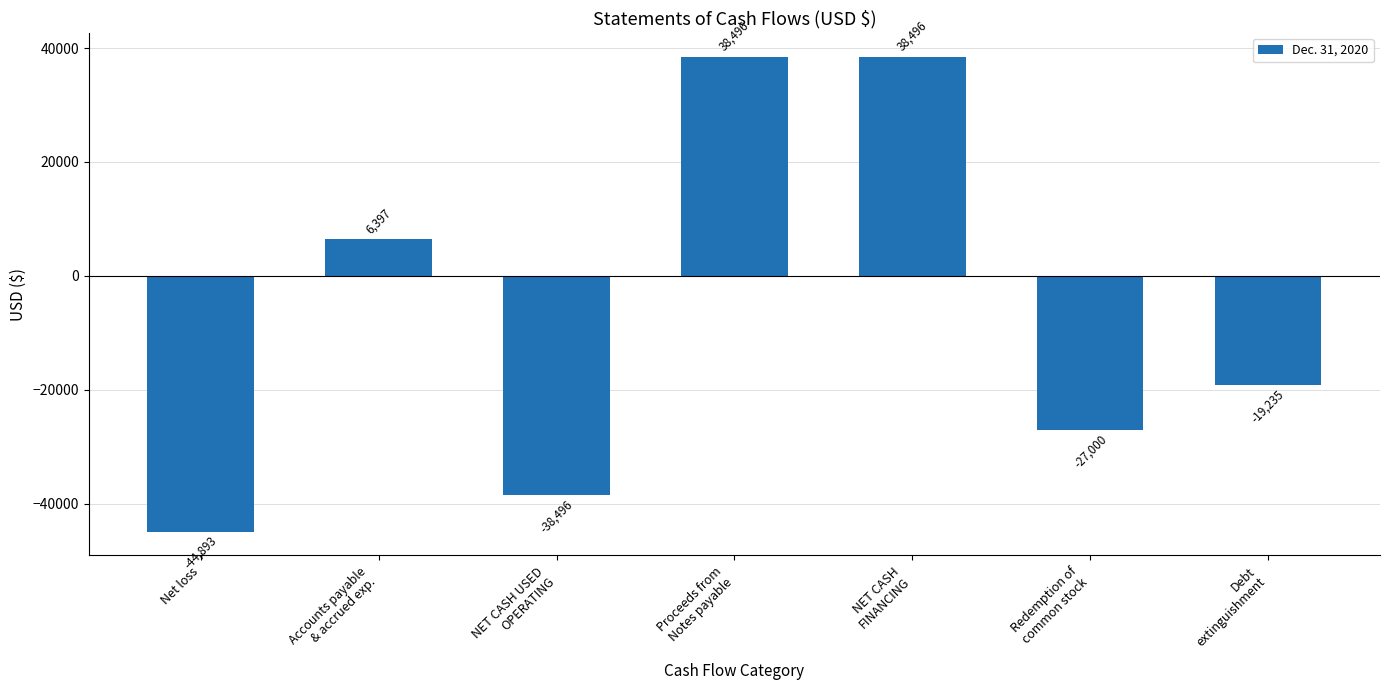

True or false: the data shows -44893 at Net loss.

True